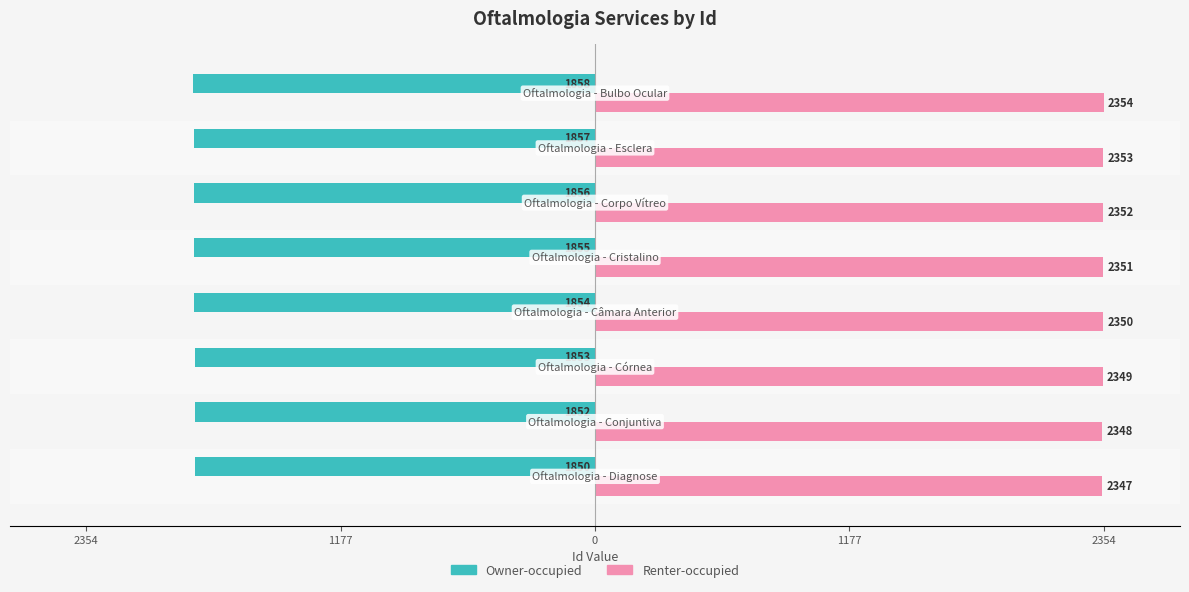

What are all the series names shown in the legend?

Owner-occupied, Renter-occupied